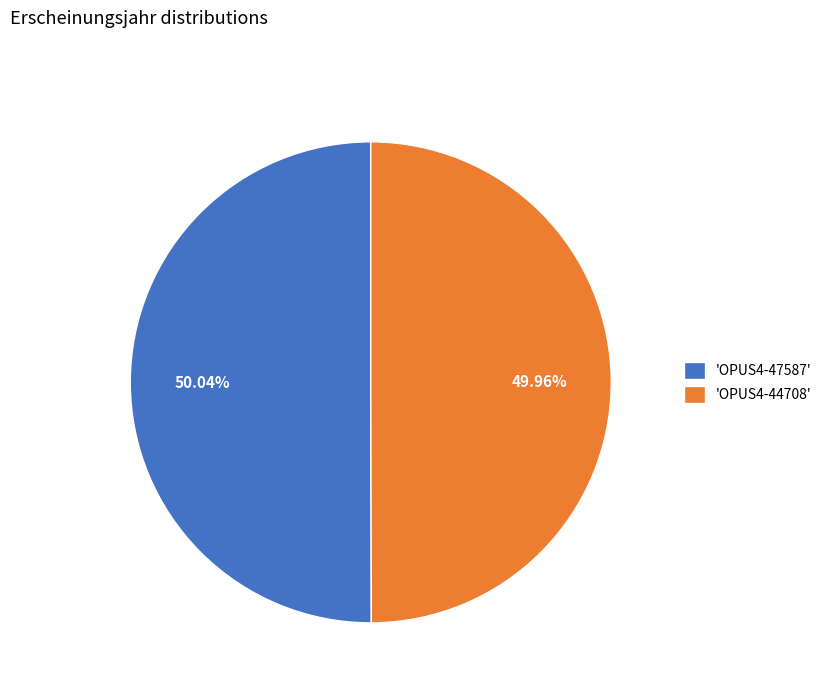

What is the ratio of the value at 'OPUS4-47587' to the value at 'OPUS4-44708'?

1.0